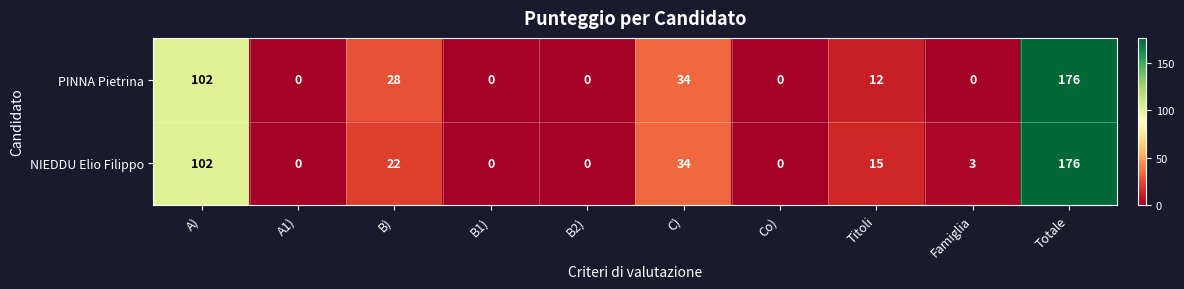

Reading right to left, transcribe all the data shown in this chart.

PINNA Pietrina: 176	0	12	0	34	0	0	28	0	102
NIEDDU Elio Filippo: 176	3	15	0	34	0	0	22	0	102